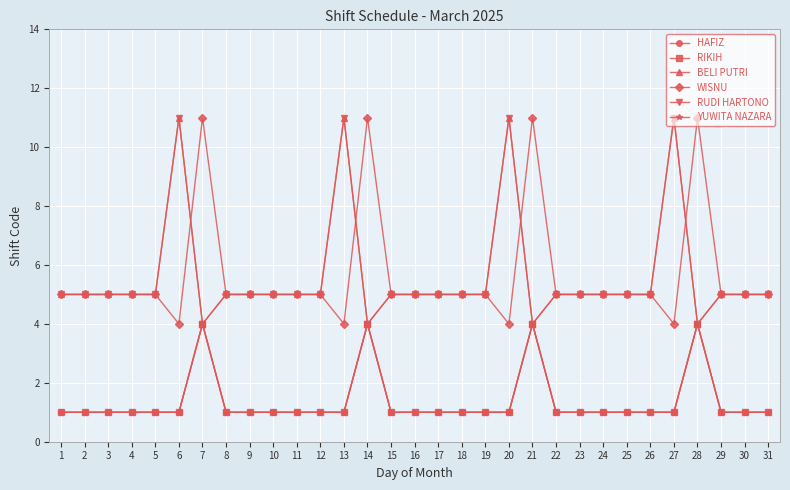

Is this an area chart (filled region under the line)?

No